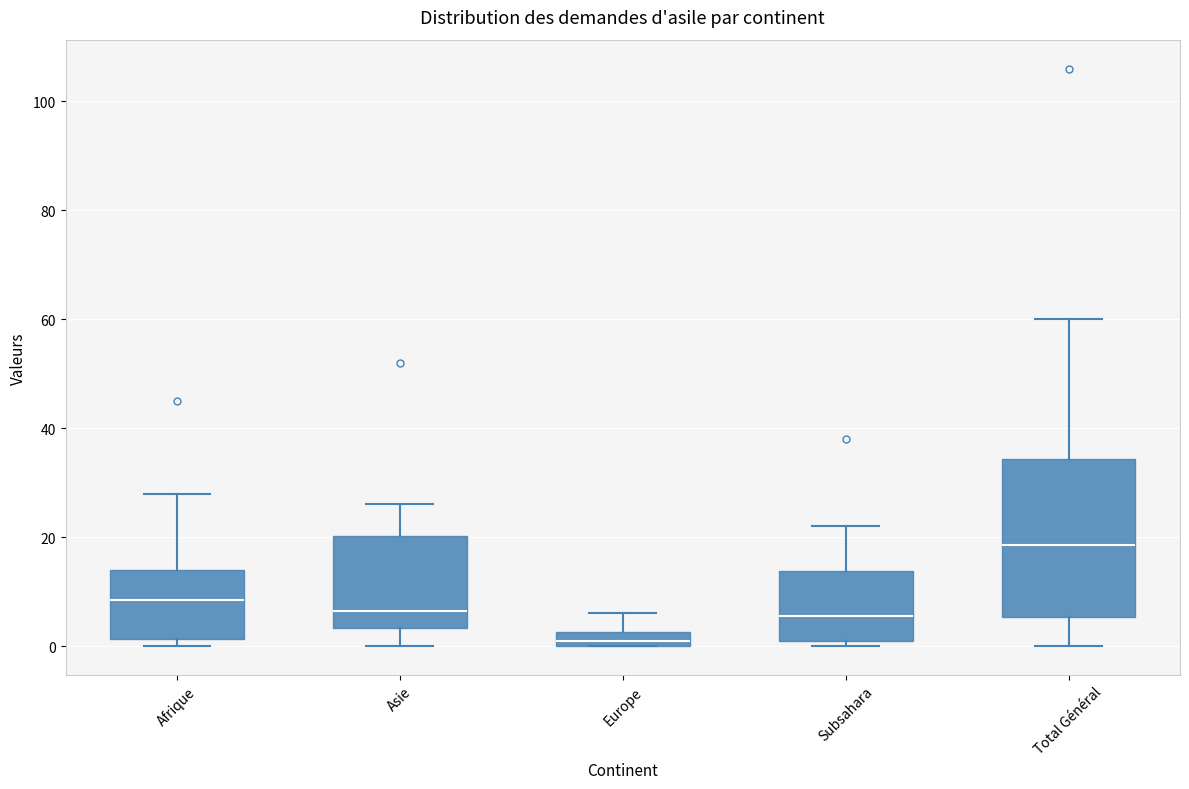

Which box is the tallest, from its lower edge to its upper edge?

Total Général